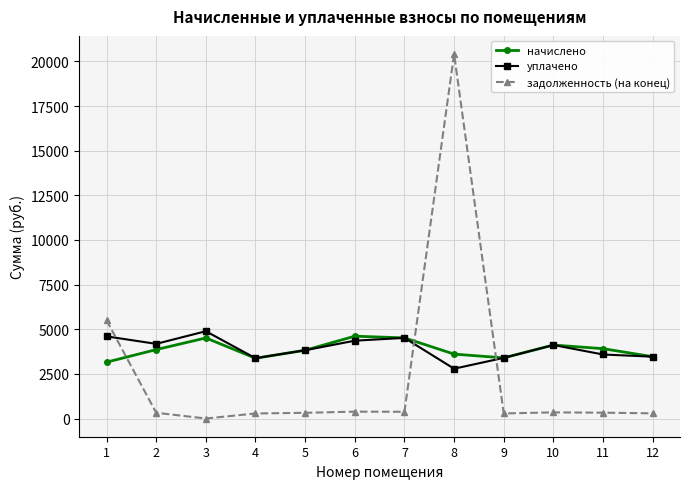

True or false: задолженность (на конец) has a value of 325.9 at 11.

True